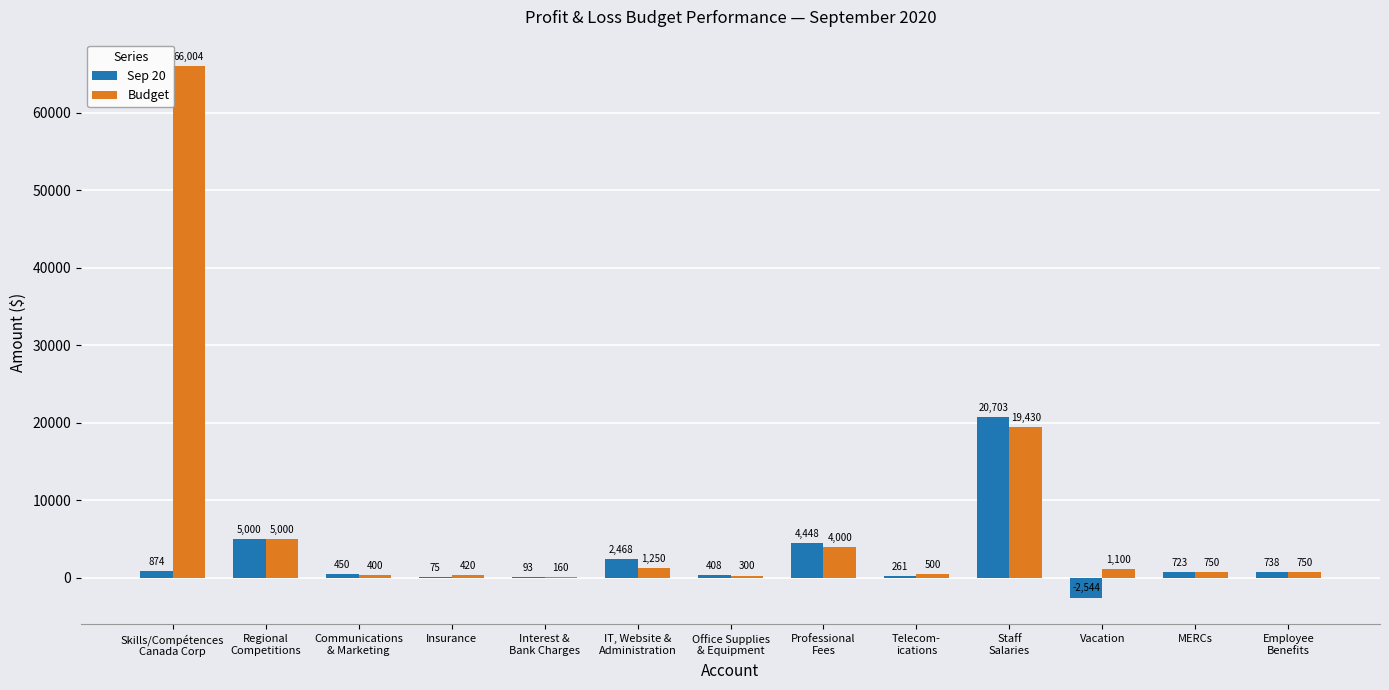

Where does the Budget series first go above 750?

Skills/Compétences
Canada Corp